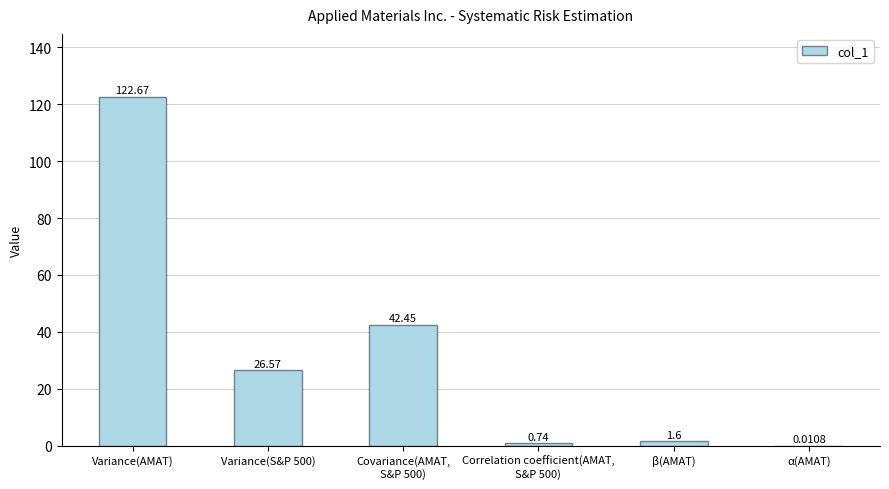

What is the sum of the values at Correlation coefficient(AMAT,
S&P 500) and α(AMAT)?

0.8